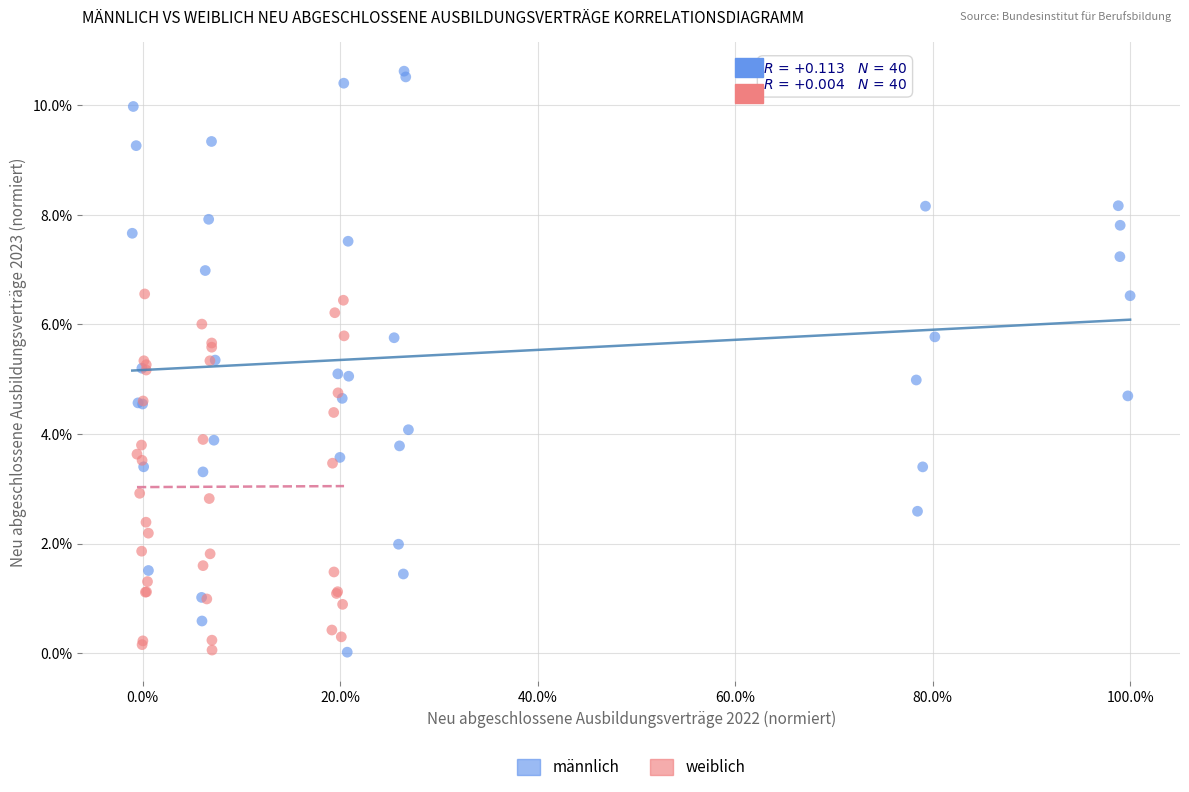

What are all the series names shown in the legend?

männlich, weiblich